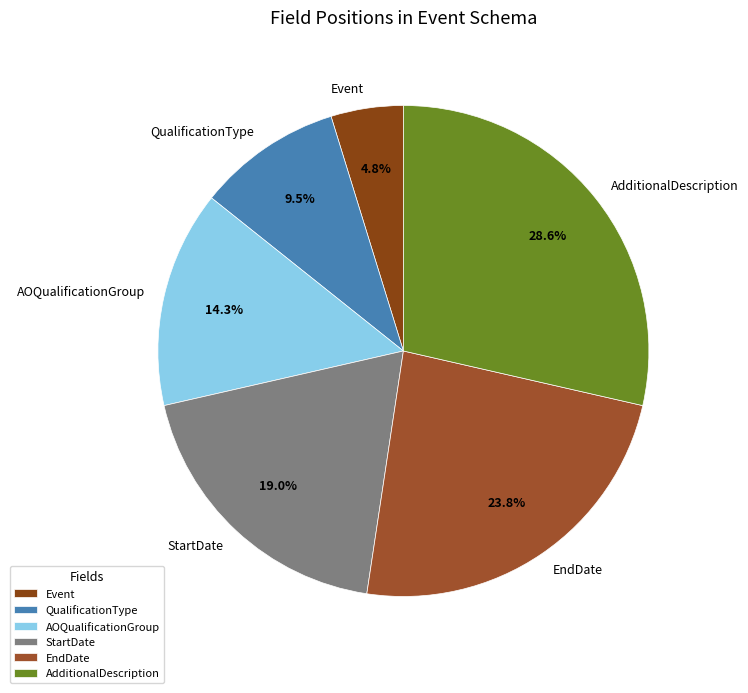

How many slices are in this pie chart?

6